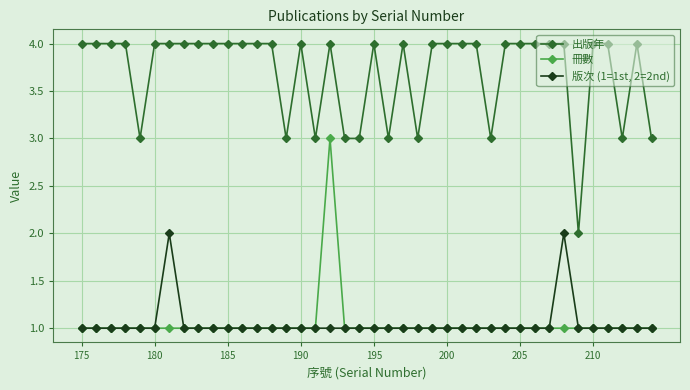

Which series has the largest total across all categories?

出版年